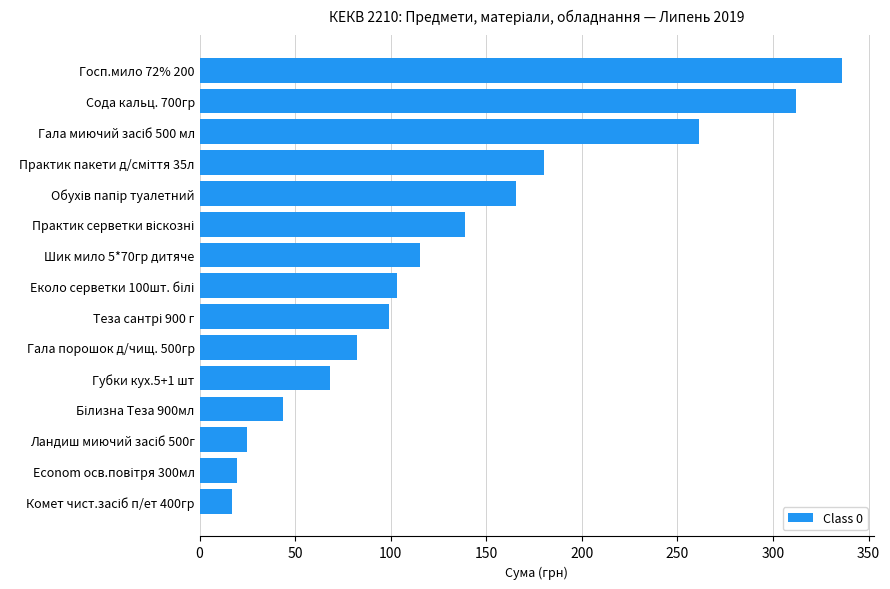

What is the change in value from Губки кух.5+1 шт to Госп.мило 72% 200?

+267.6